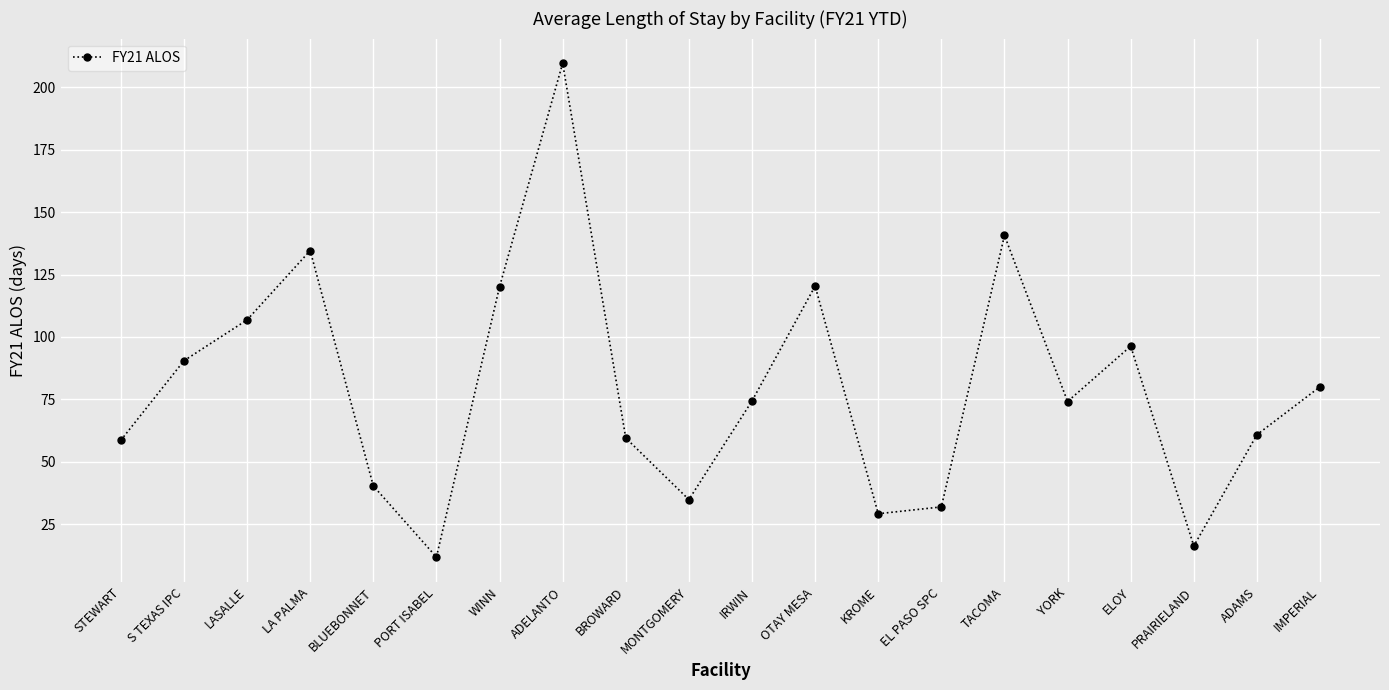

Count the number of data series in this chart.

1